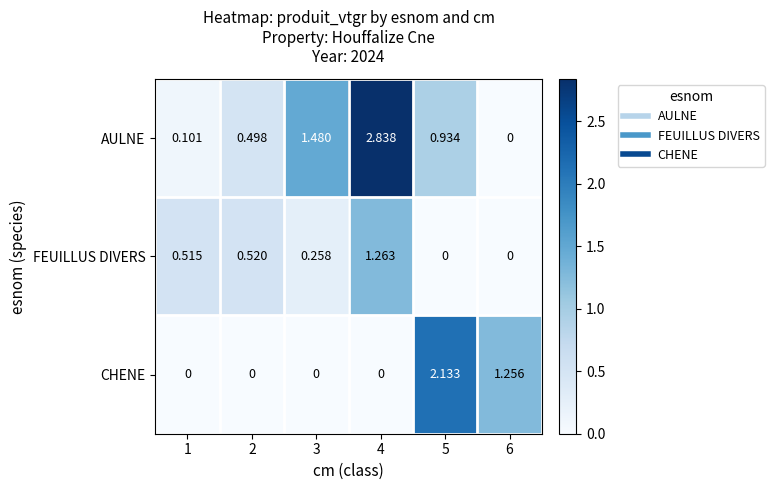

How many values in the CHENE series exceed 0?

2